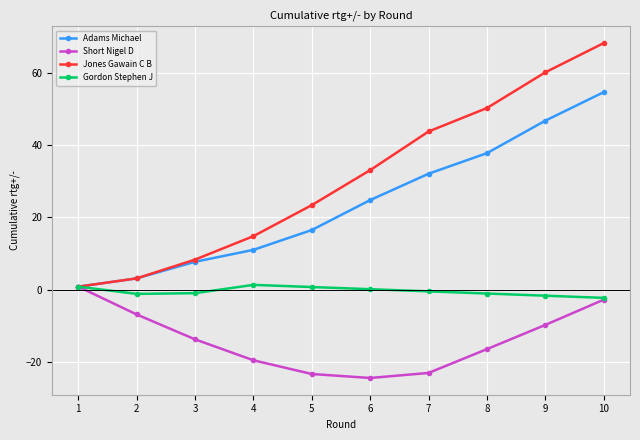

True or false: Adams Michael has more than 2 interior local peaks.

False